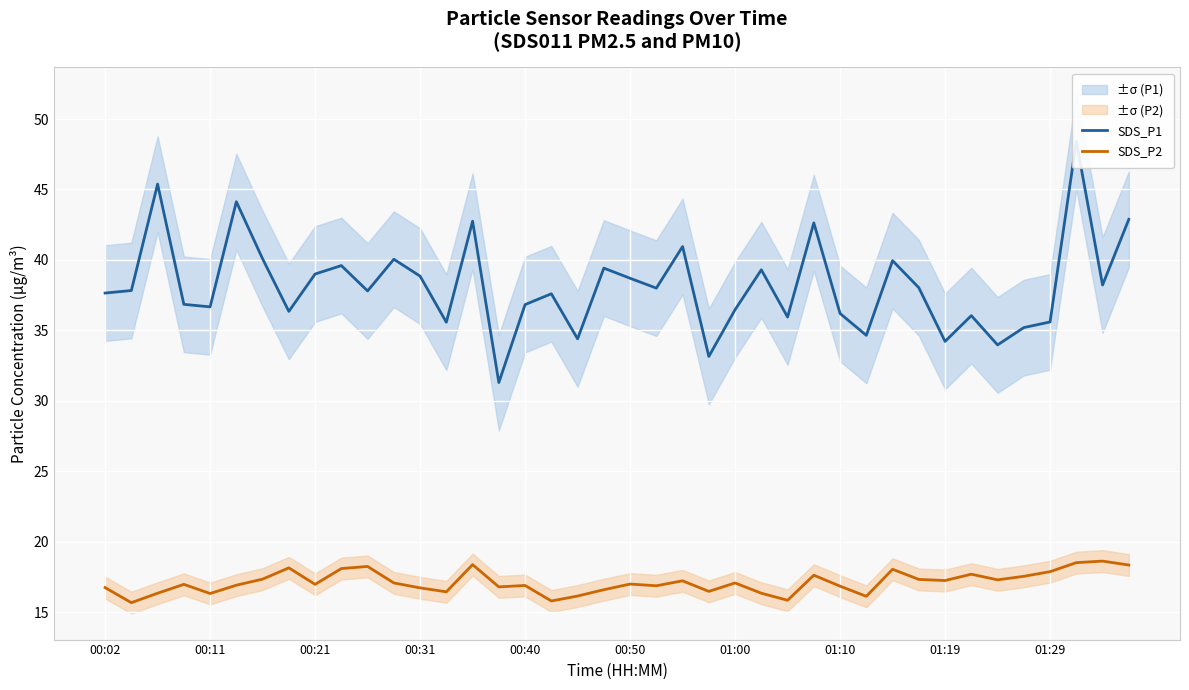

Does the chart display data point markers on the line(s)?

No